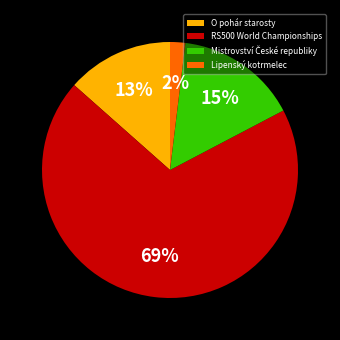

True or false: RS500 World Championships accounts for 57% of the total.

False